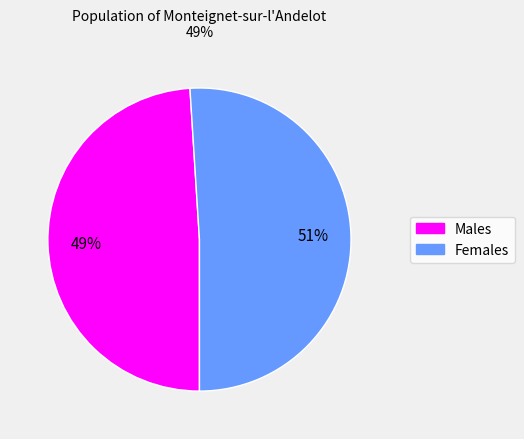

To the nearest percent, what is the difference between the largest and smallest slice percentages?

2%